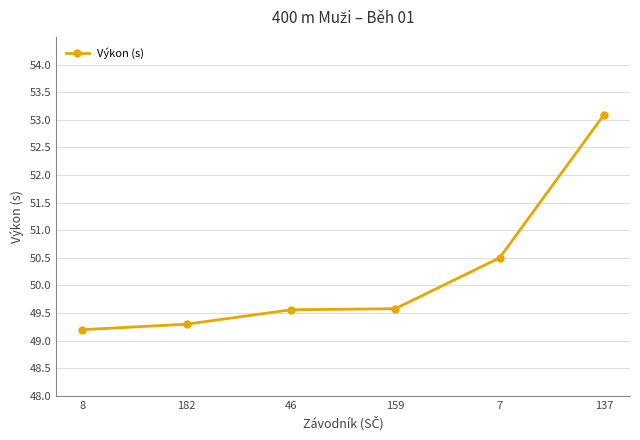

Is it true that the value at 46 is 49.6?

True